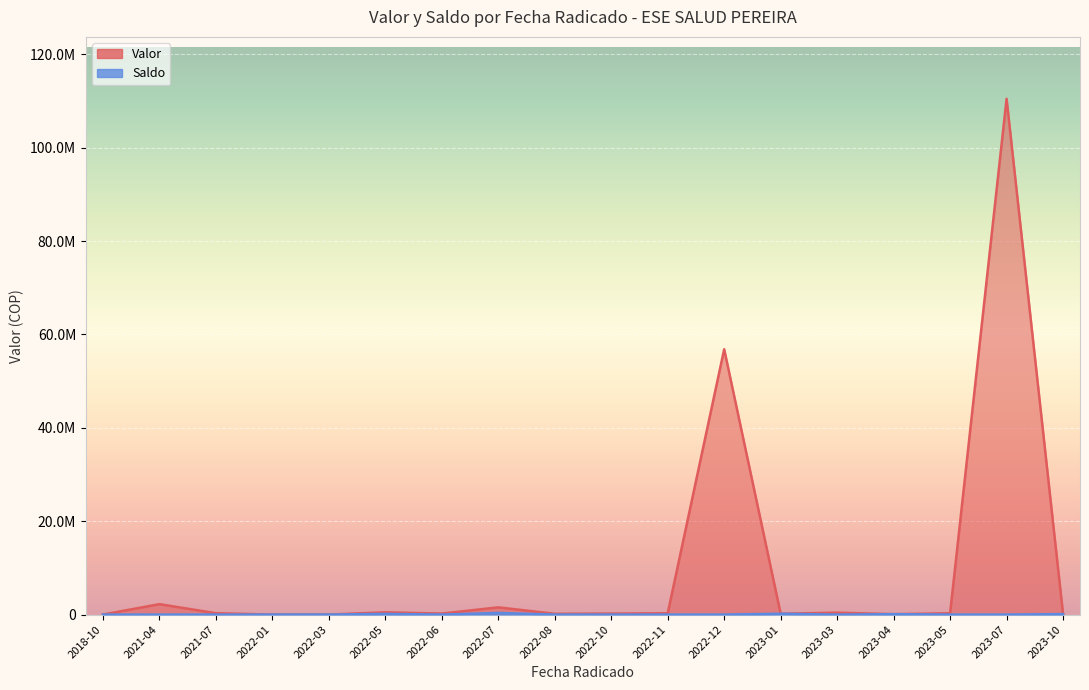

At 2022-08, list the series in order from largest to smallest.

Valor, Saldo